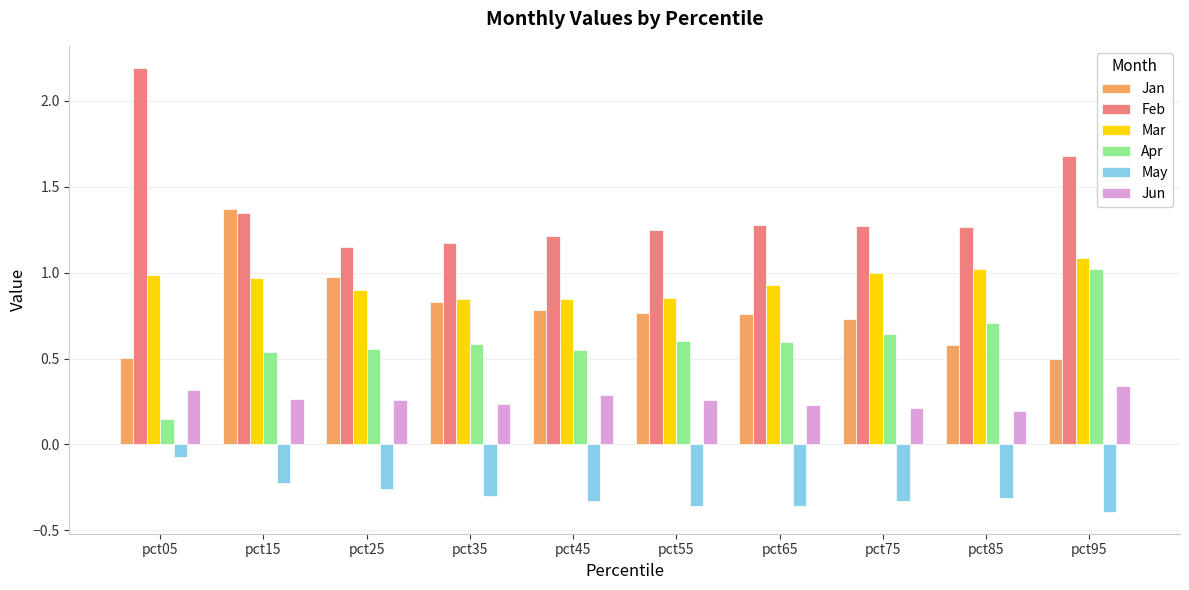

What is the maximum value shown in the chart?

2.2